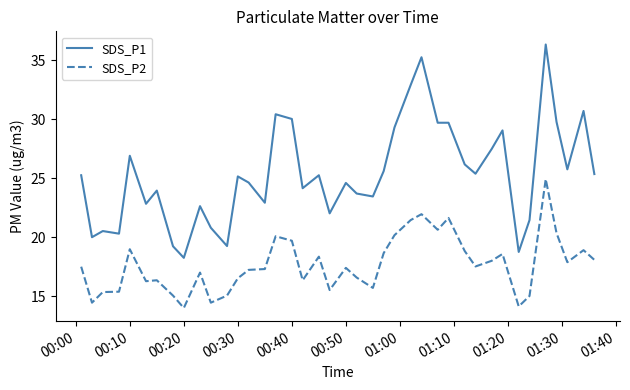

What are all the series names shown in the legend?

SDS_P1, SDS_P2